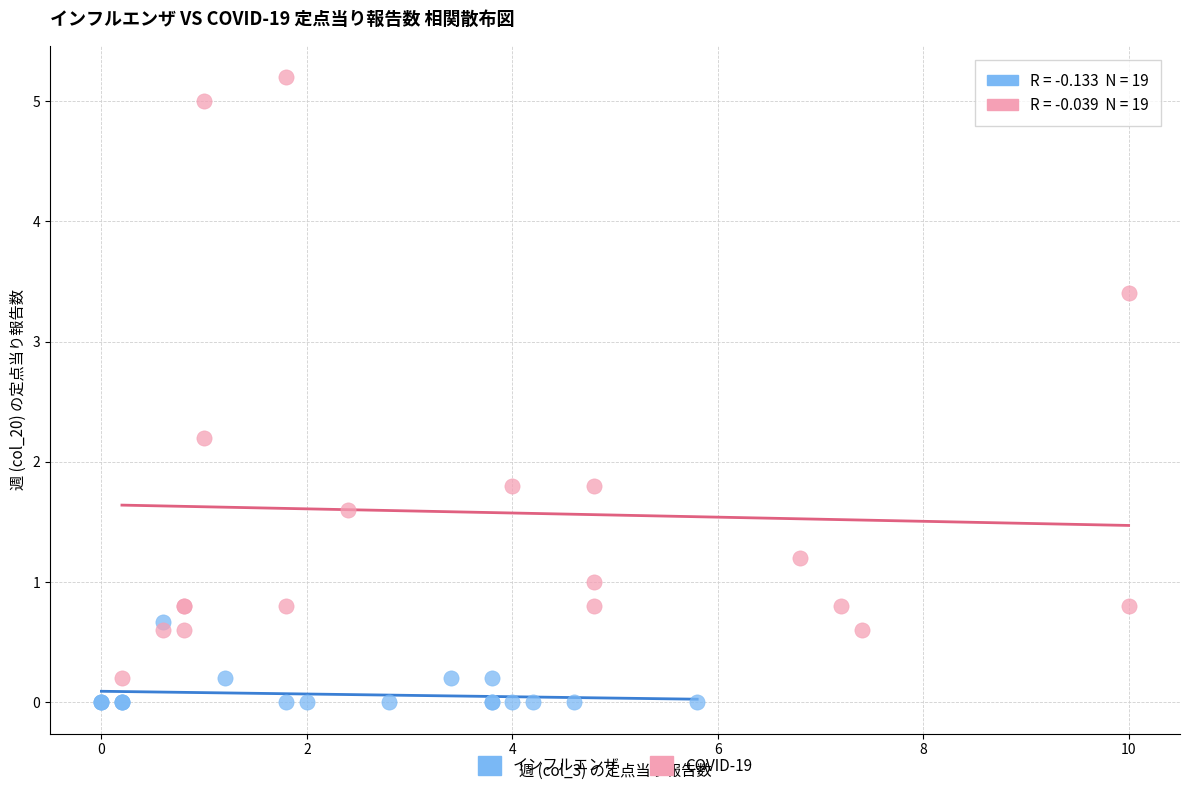

Which series contains the lowest Y value?

インフルエンザ